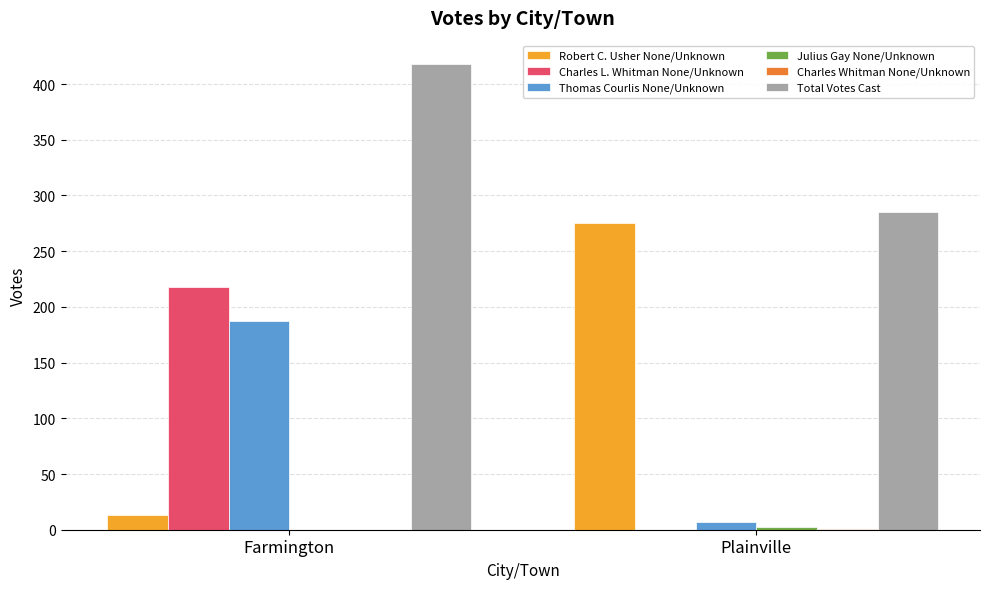

What is the sum of all Total Votes Cast values?

703